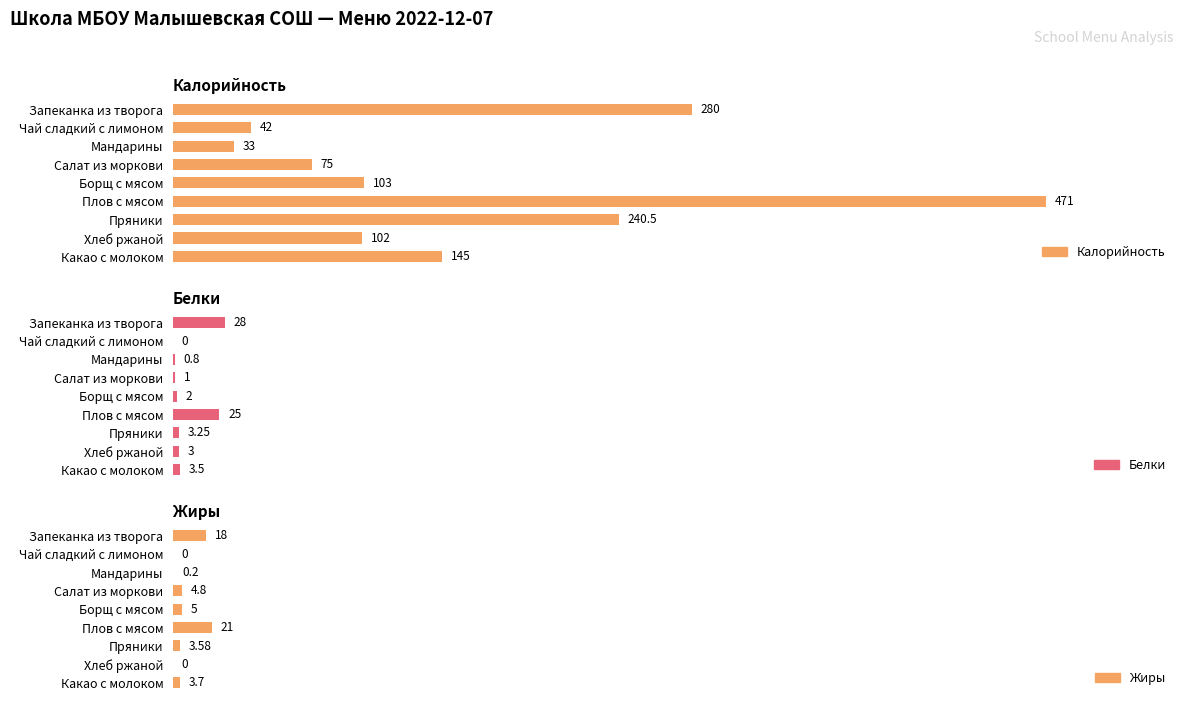

What is the total value across all series at Плов с мясом?

517.0